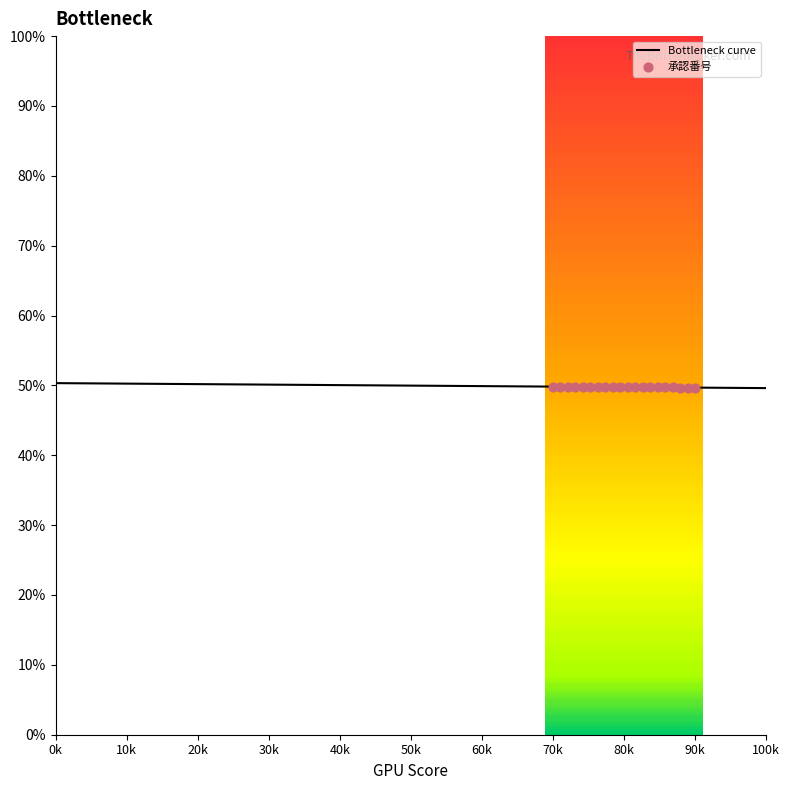

Approximately how many times larger is the value at 2023-03-17 compared to 2023-03-17?

1.0